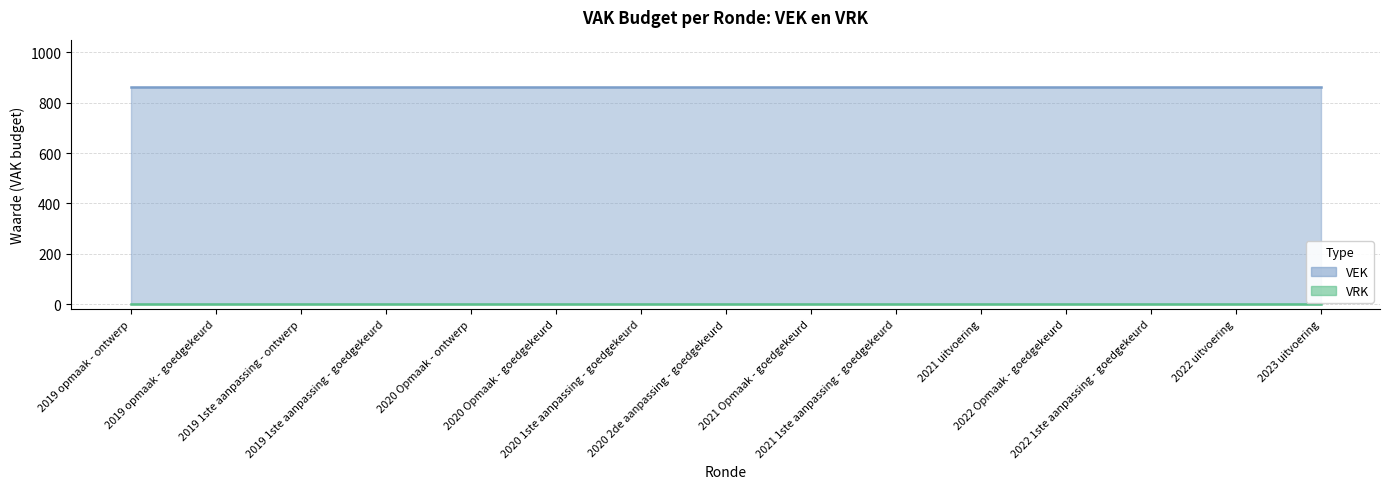

At which label does VRK reach its minimum?

2019 opmaak - ontwerp